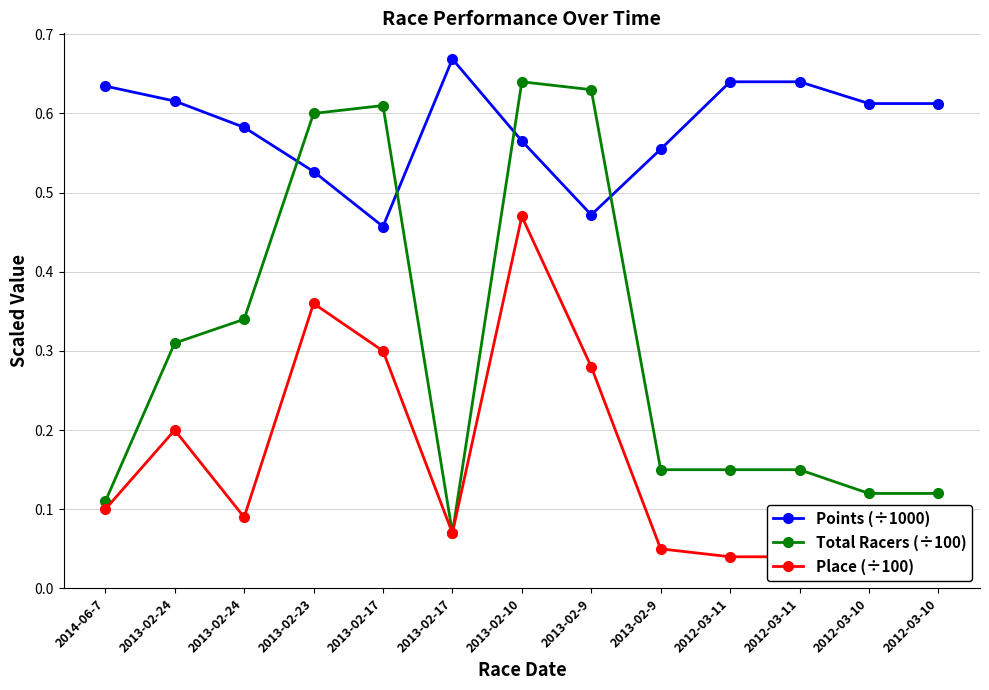

Between 2012-03-11 and 2013-02-10, which is larger?

2012-03-11